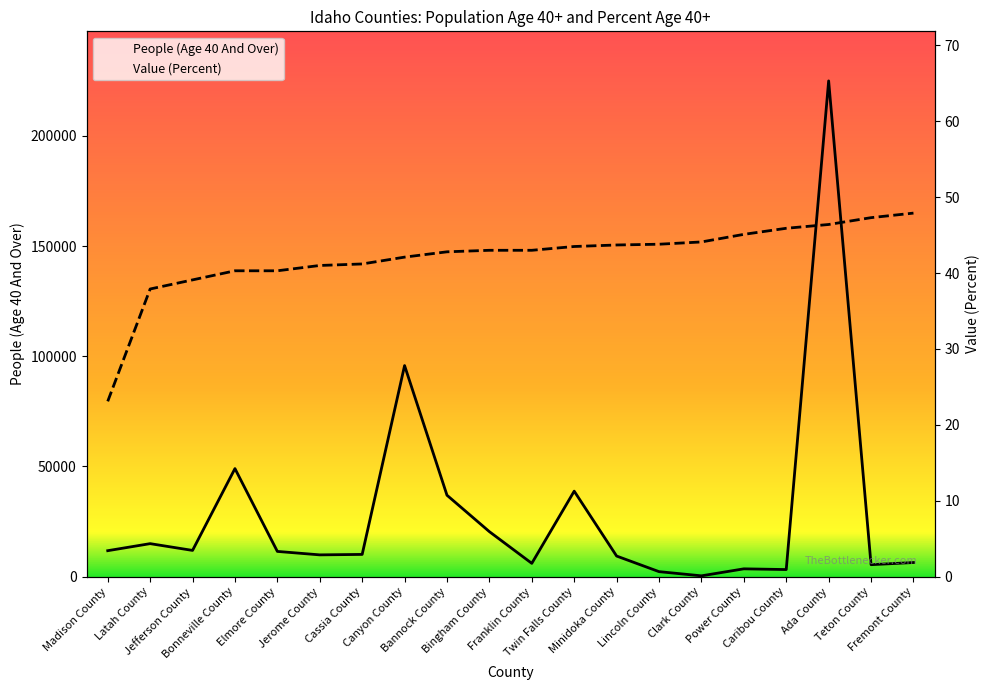

Is it true that People (Age 40 And Over) equals 299546.9 at Ada County?

False